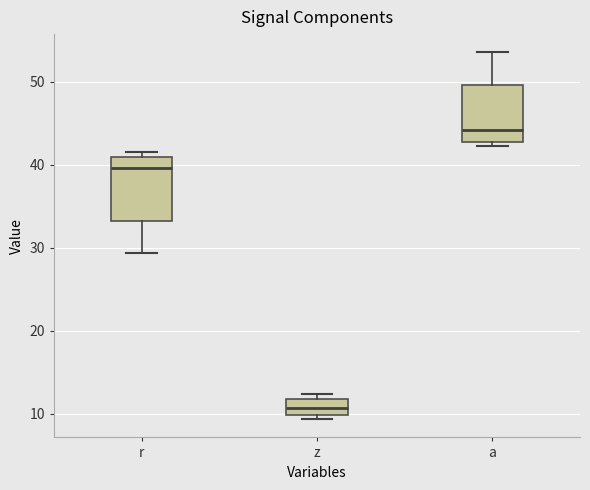

Reading left to right, read every box against the y-axis: the position of its median line, the range the box covers, and the ends of its whiskers. The values are not printed on the chart, so give them approximately, as read against the axis.

r: median 40, box 33 to 41, whiskers 29 to 42
z: median 11, box 10 to 12, whiskers 9 to 12 (just above the box's upper edge)
a: median 44, box 43 to 50, whiskers 42 to 54